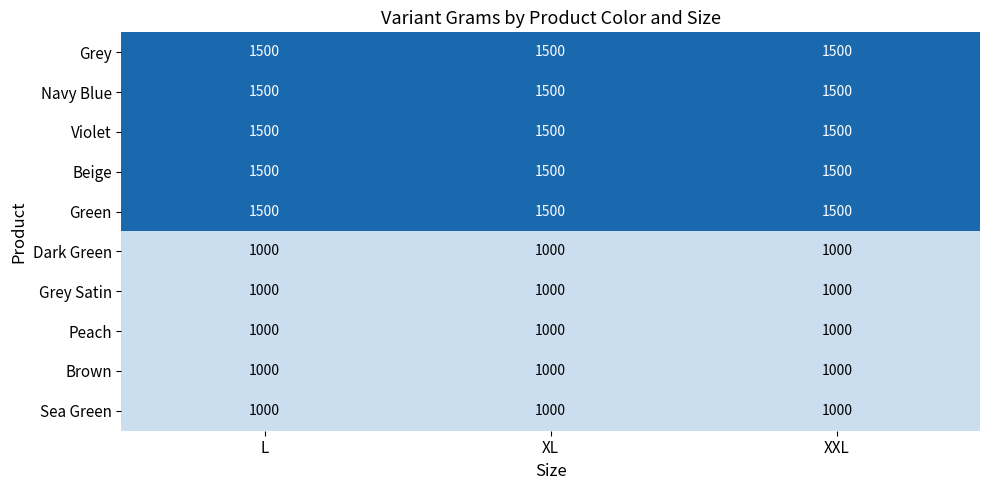

Is it true that Brown equals 366 at XL?

False